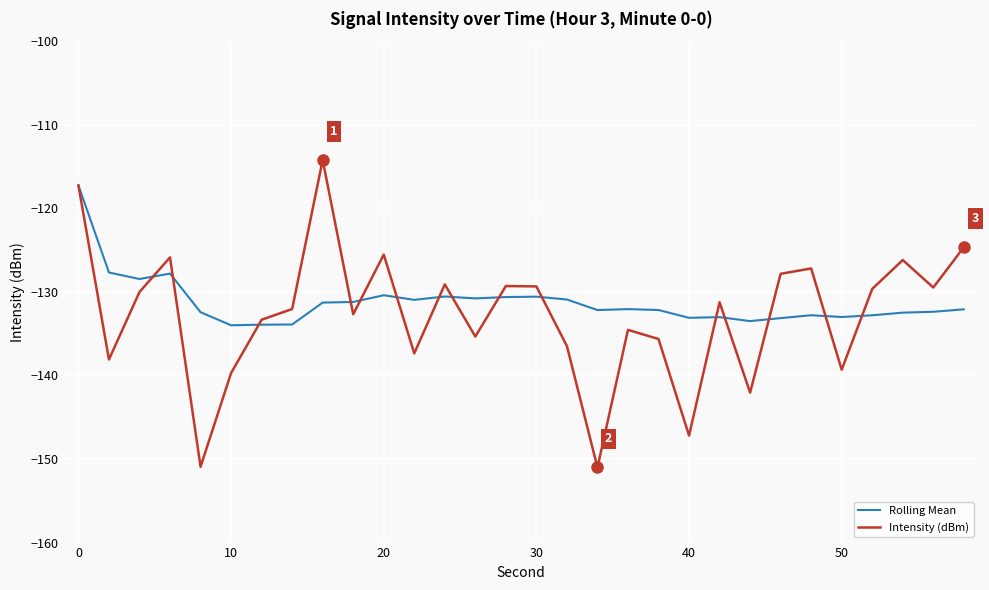

Which series has the widest spread of values?

Intensity (dBm)